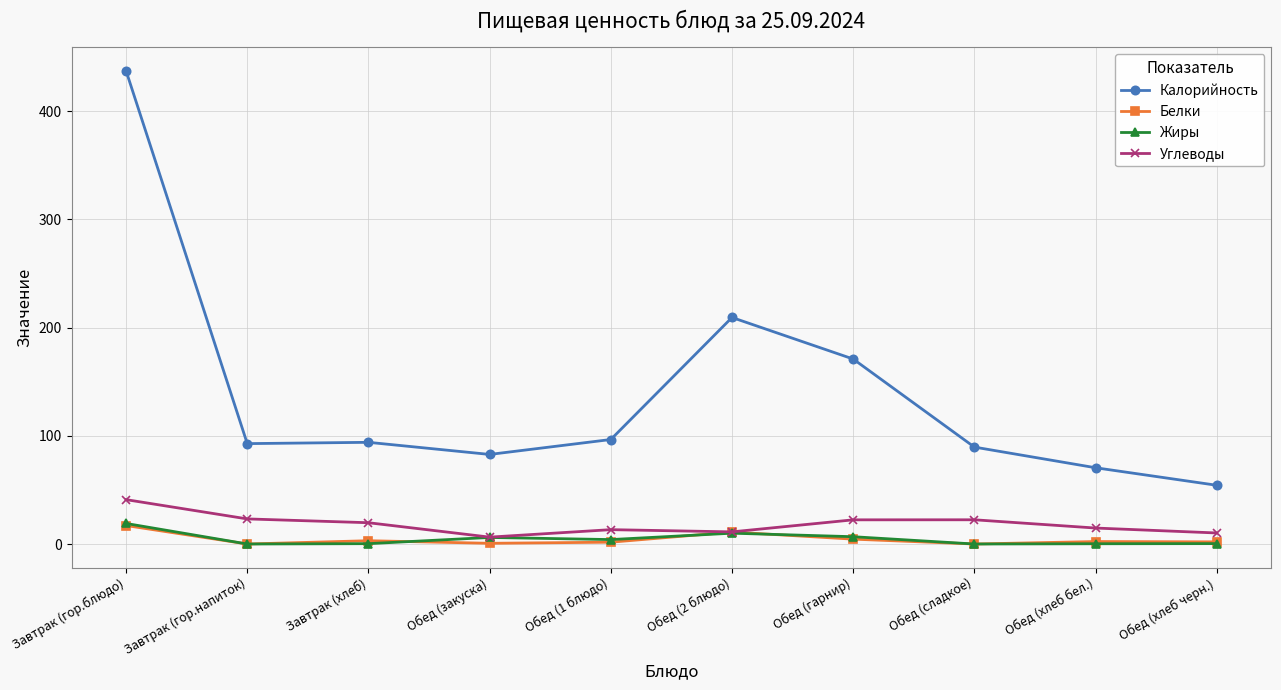

True or false: Углеводы and Калорийность intersect in this chart.

False